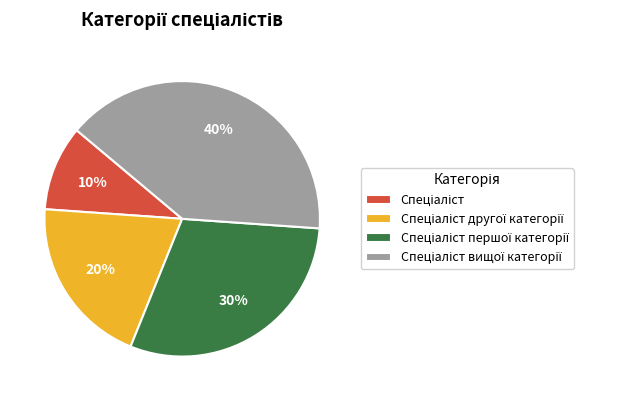

Is there a majority slice in this chart?

No